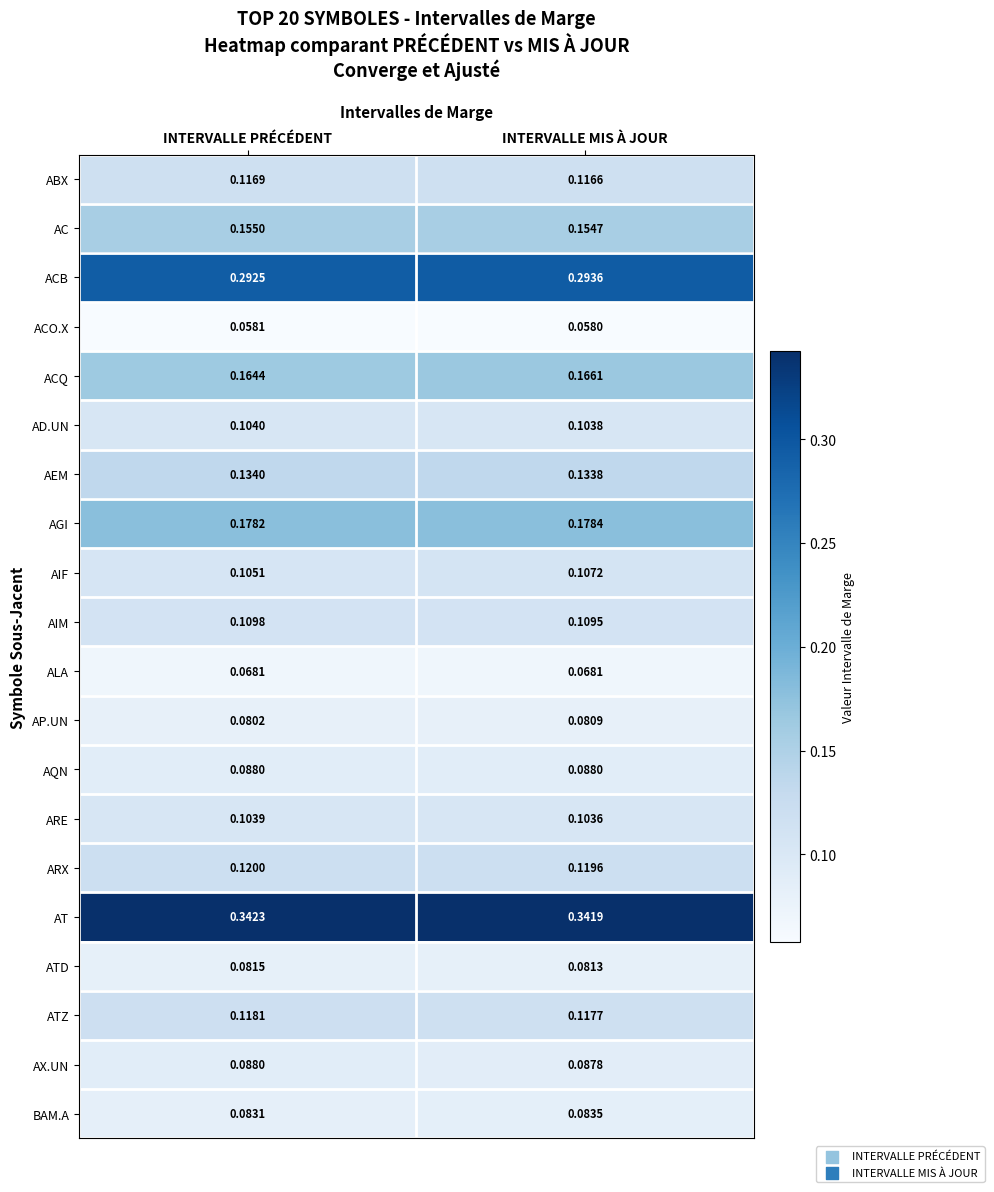

Which label corresponds to the largest value in the chart?

INTERVALLE PRÉCÉDENT